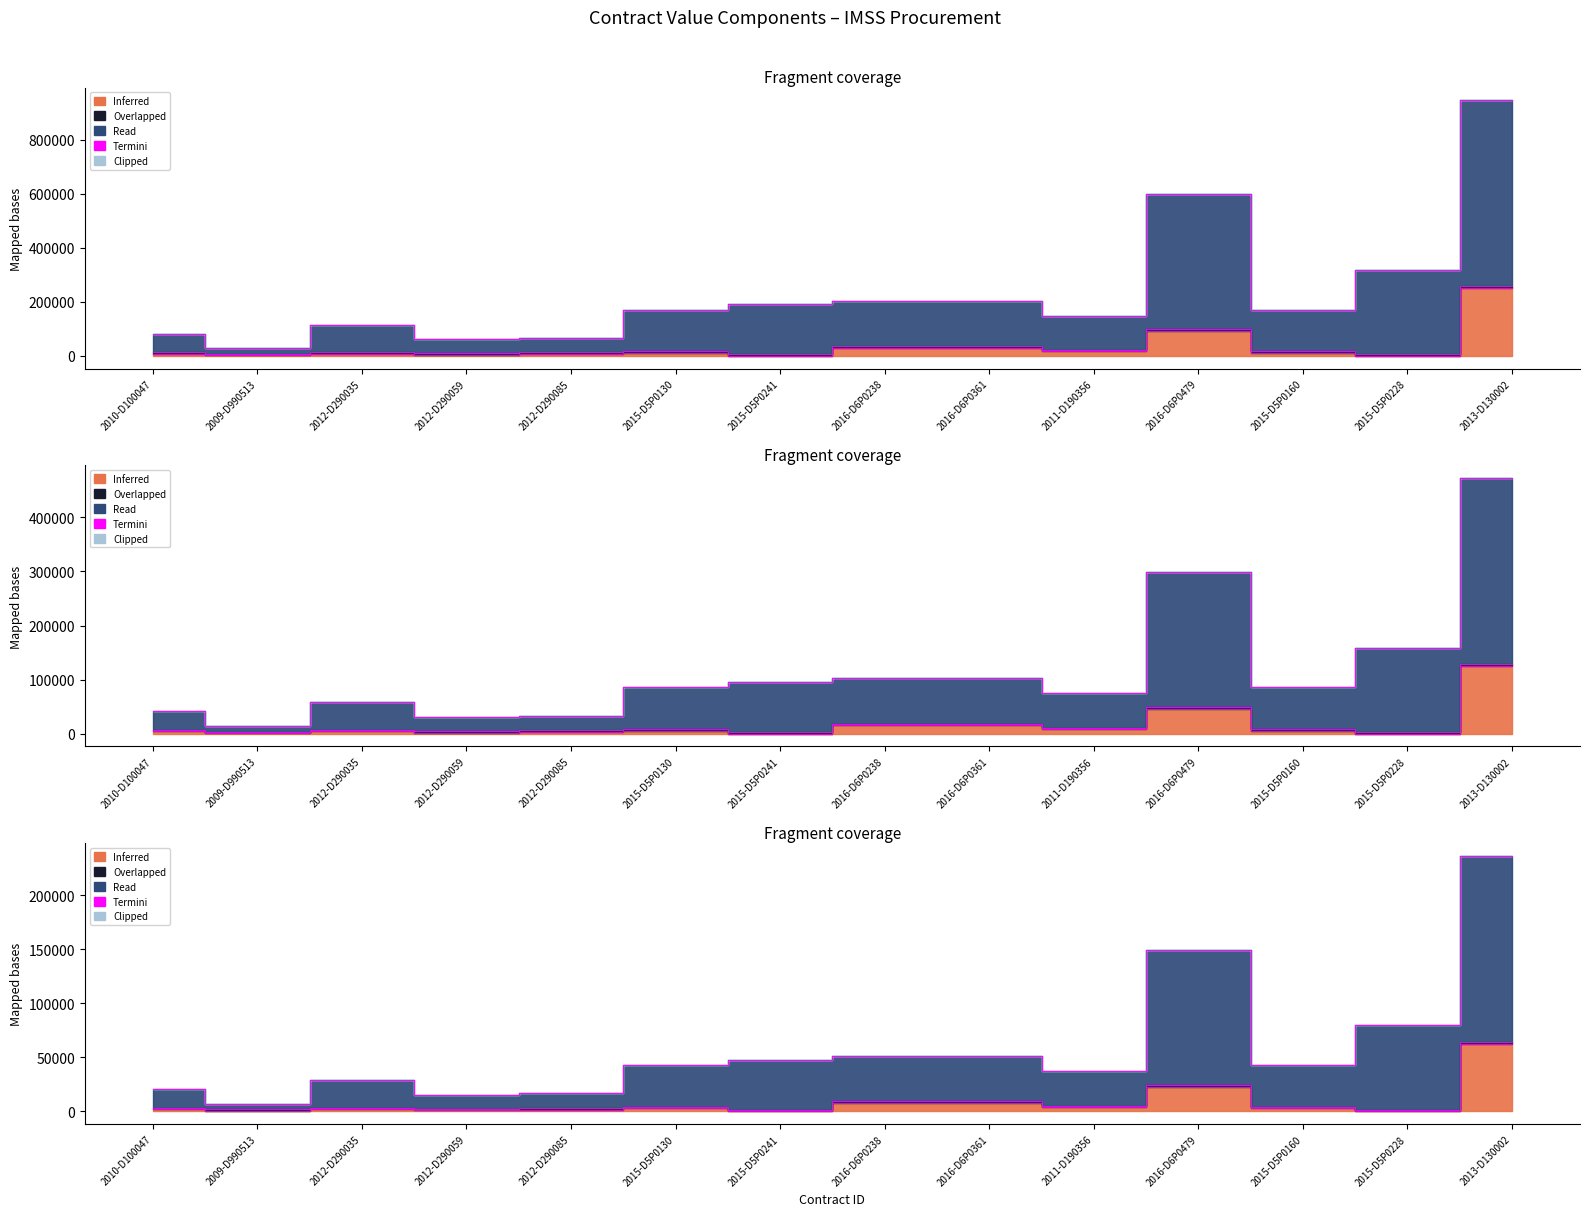

What is the average value of the Read series?

236283.7